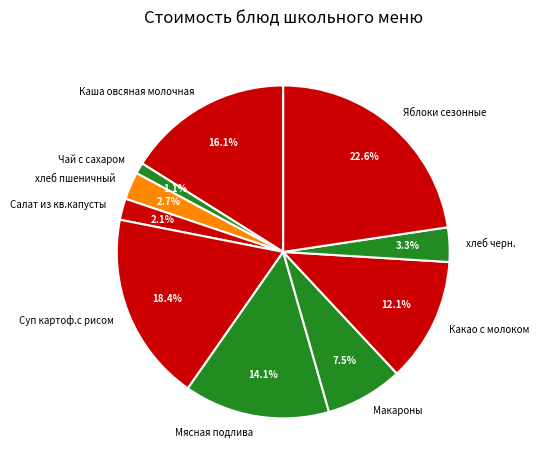

To the nearest percent, what portion does Салат из кв.капусты represent?

2%